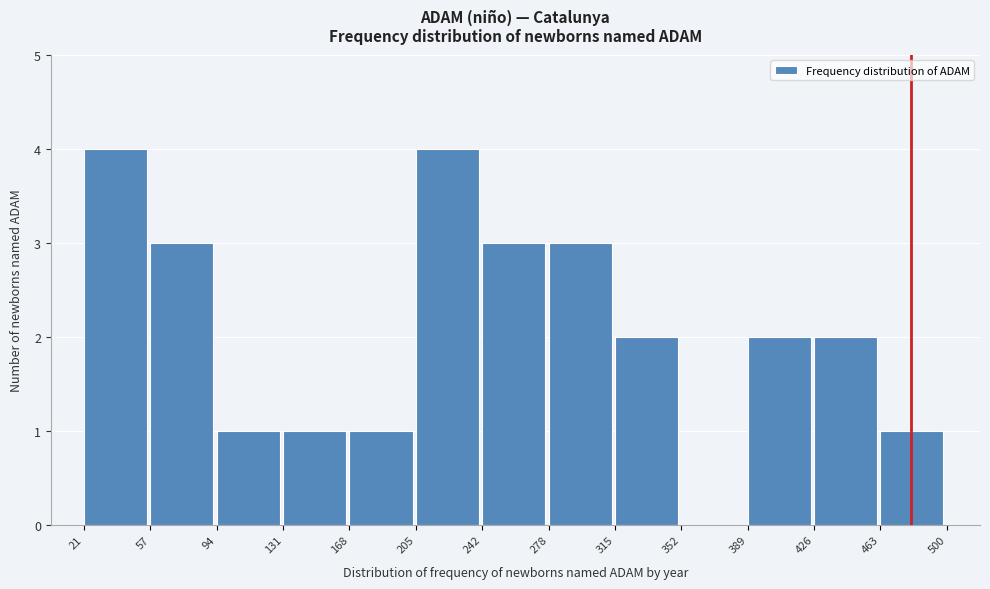

What is the height of the bar covering 21 to 57 on the x-axis? The values are not printed on the chart, so give them approximately, as read against the axis.

4